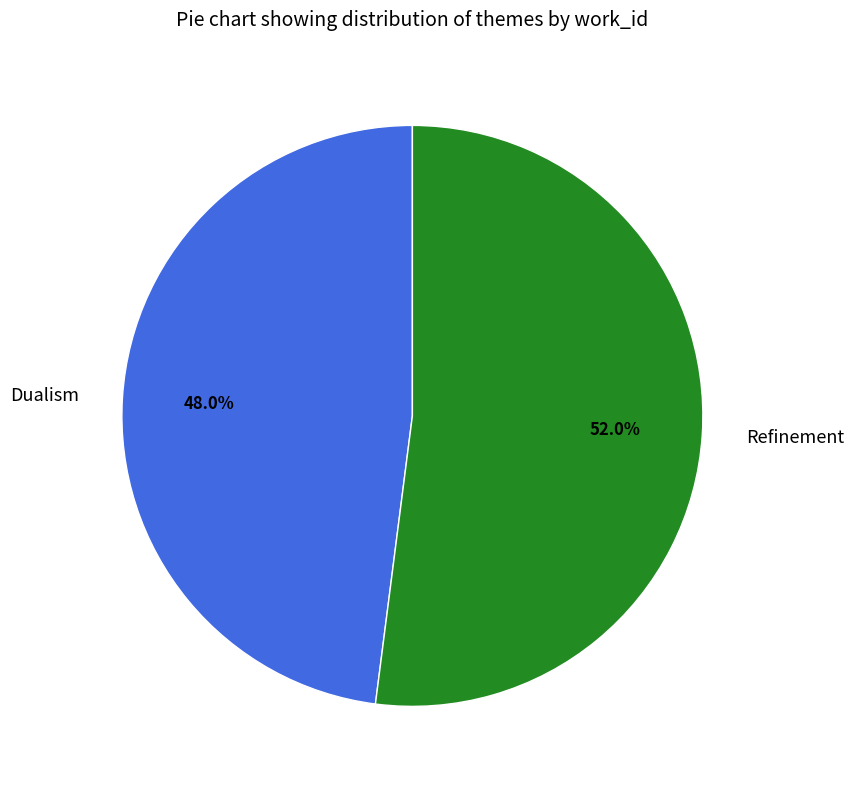

Does Refinement account for over 50% of the chart?

Yes